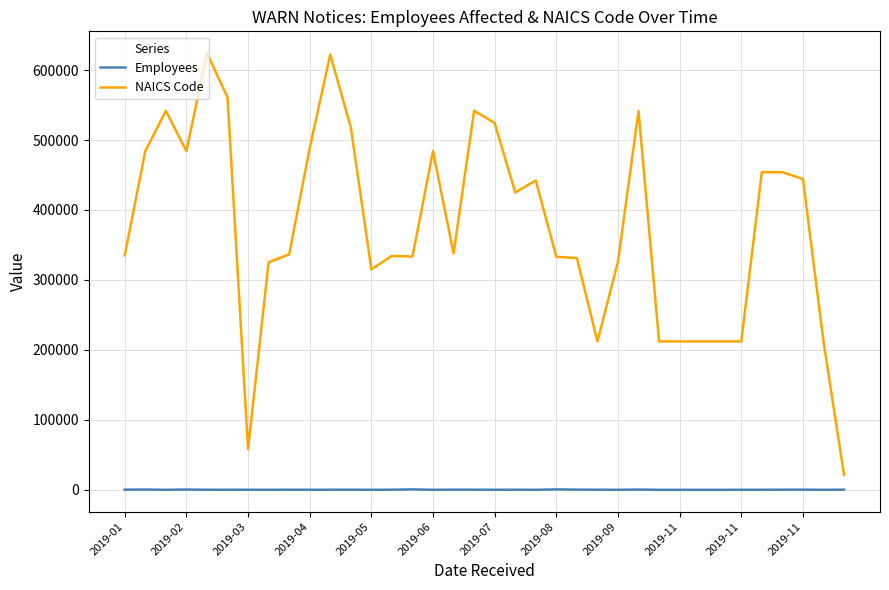

What are all the series names shown in the legend?

Employees, NAICS Code